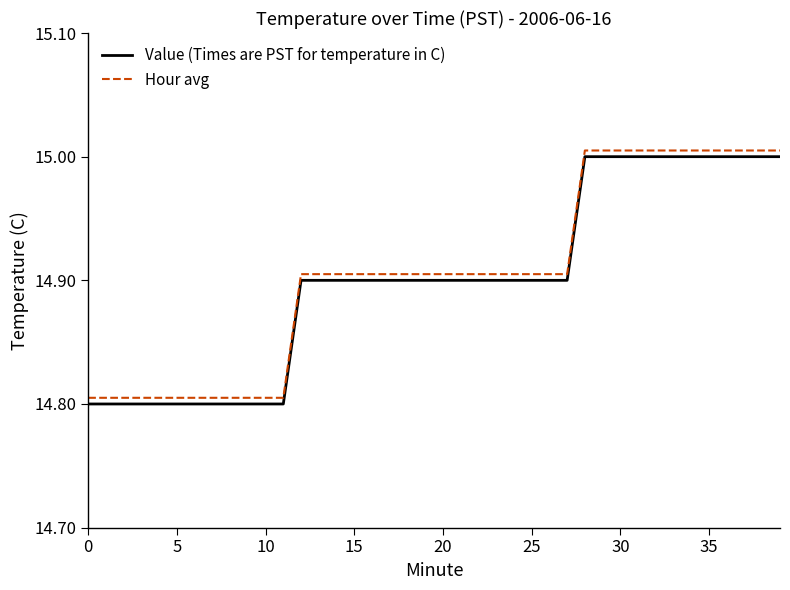

True or false: Value (Times are PST for temperature in C) and Hour avg cross at least once.

False